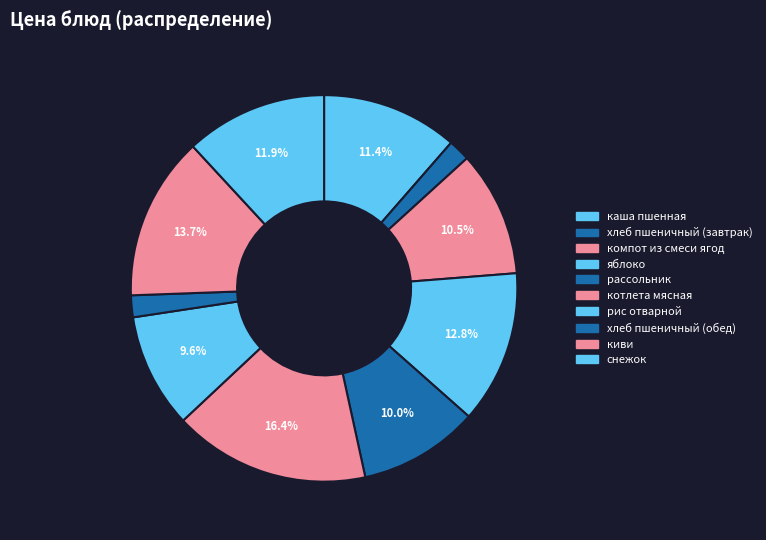

What percentage do киви and рассольник together represent?

23.7%